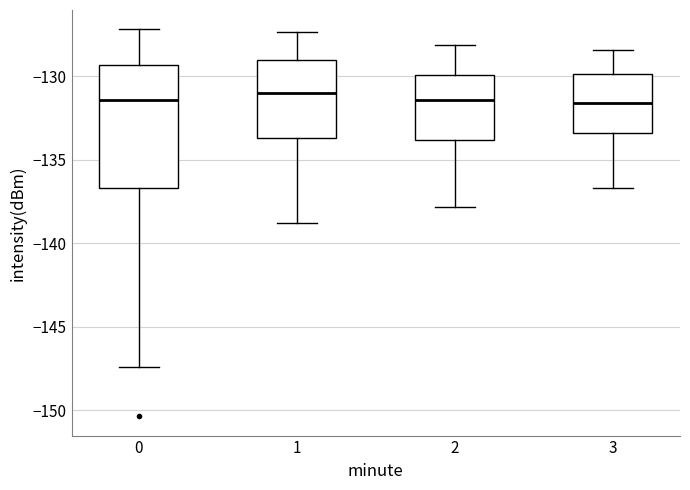

Reading left to right, transcribe this box plot: for each box, give where its median line is, the range the box spans, and where its two whiskers end, as read against the y-axis. The values are not printed on the chart, so give them approximately, as read against the axis.

0: median -131.5, box -136.5 to -129.5, whiskers -147.5 to -127.0
1: median -131.0, box -133.5 to -129.0, whiskers -139.0 to -127.5
2: median -131.5, box -134.0 to -130.0, whiskers -138.0 to -128.0
3: median -131.5, box -133.5 to -130.0, whiskers -136.5 to -128.5